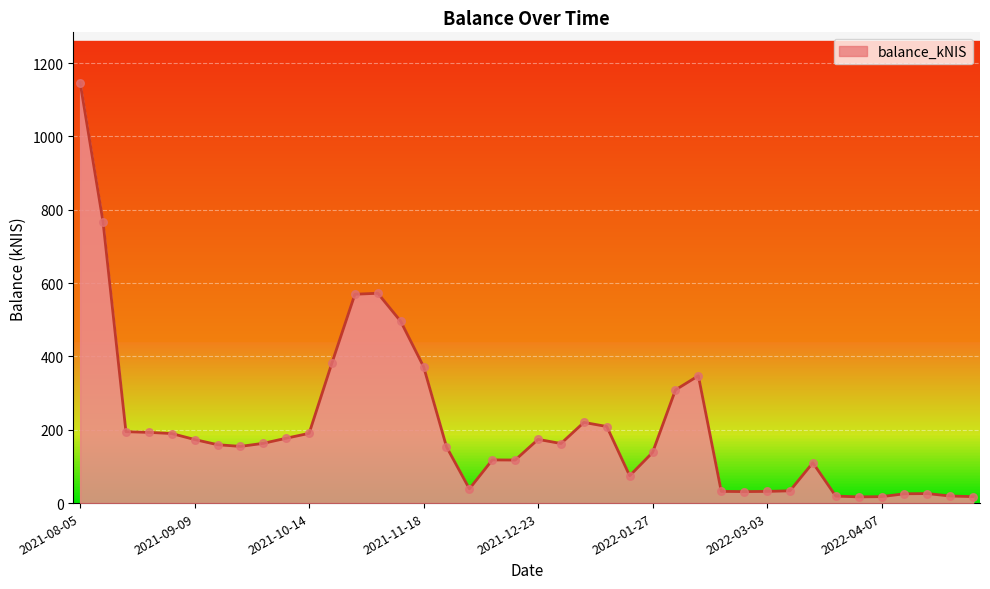

What is the difference between the maximum and minimum values?

1129.4